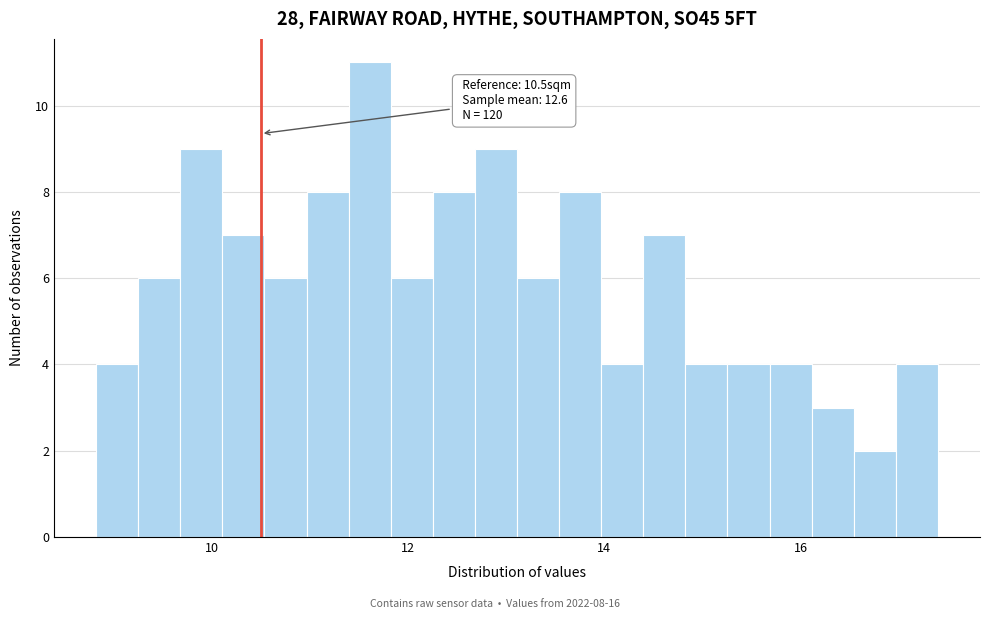

Read against the x-axis, roughly where is the centre of the tallest bar?

11.6